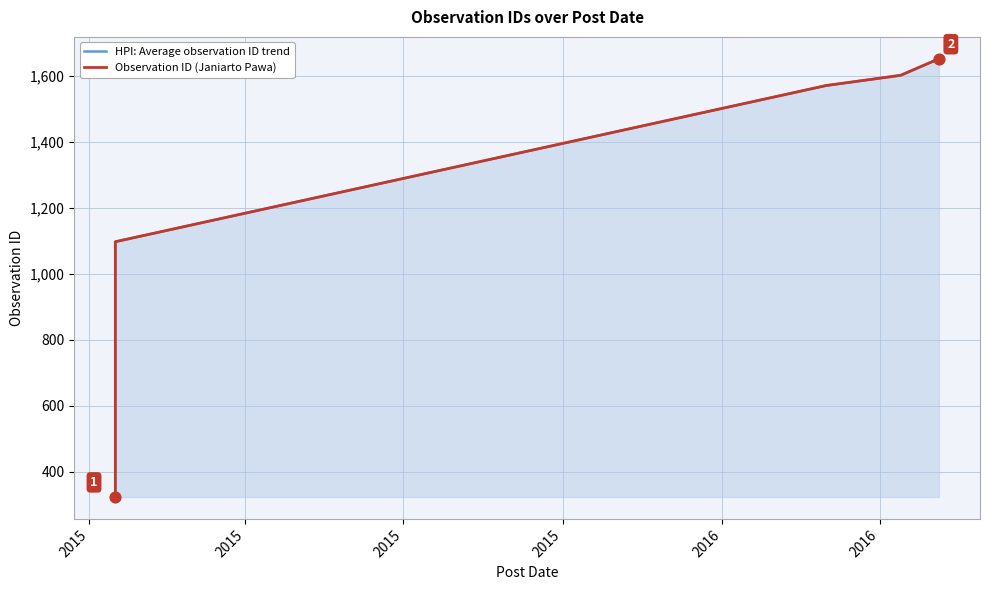

Which series has the largest total across all categories?

HPI: Average observation ID trend